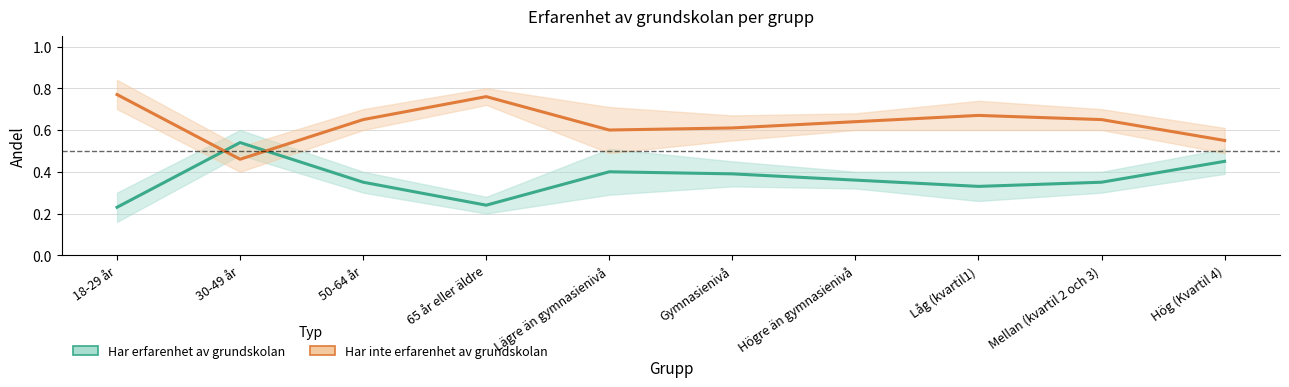

Reading right to left, transcribe all the data shown in this chart.

Har erfarenhet av grundskolan: 0.5	0.3	0.3	0.4	0.4	0.4	0.2	0.3	0.5	0.2
Har inte erfarenhet av grundskolan: 0.6	0.7	0.7	0.6	0.6	0.6	0.8	0.7	0.5	0.8